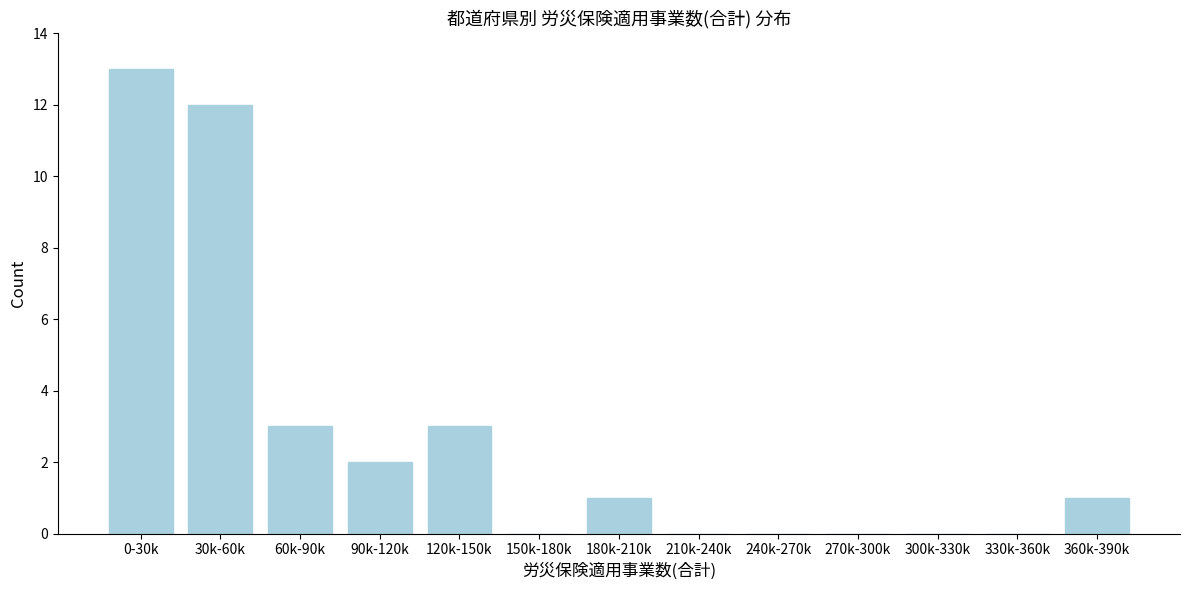

Reading left to right, what are all the values shown in this chart?

0-30k=13	30k-60k=12	60k-90k=3	90k-120k=2	120k-150k=3	150k-180k=0	180k-210k=1	210k-240k=0	240k-270k=0	270k-300k=0	300k-330k=0	330k-360k=0	360k-390k=1